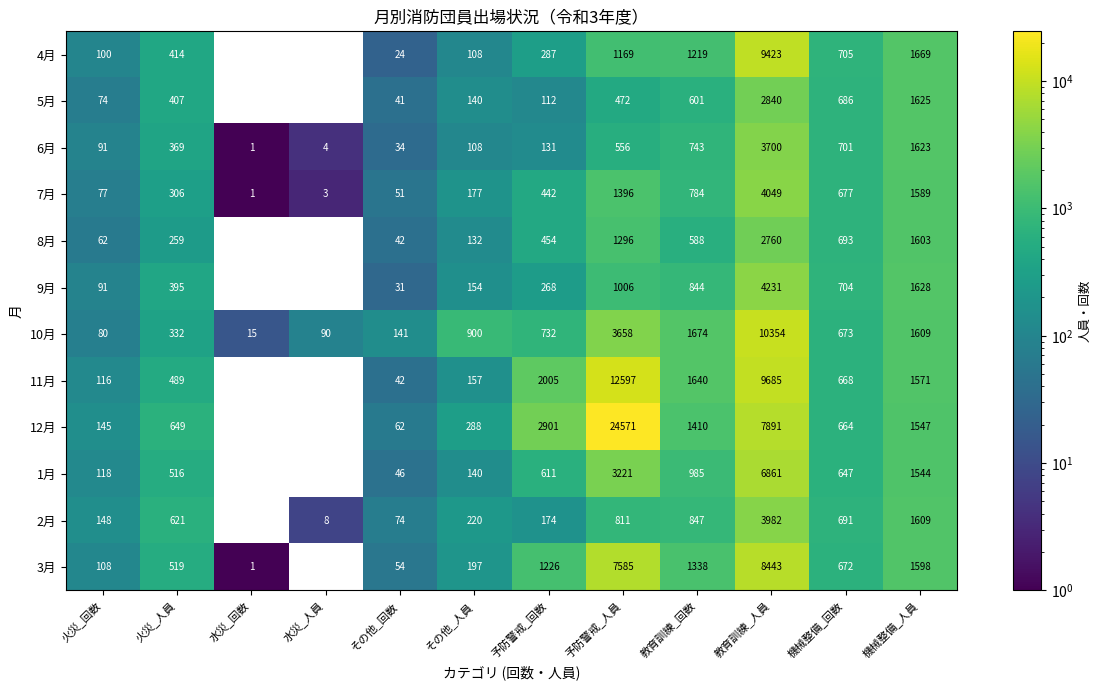

List the series in order of their peak value, highest first.

12月, 11月, 10月, 4月, 3月, 1月, 9月, 7月, 2月, 6月, 5月, 8月